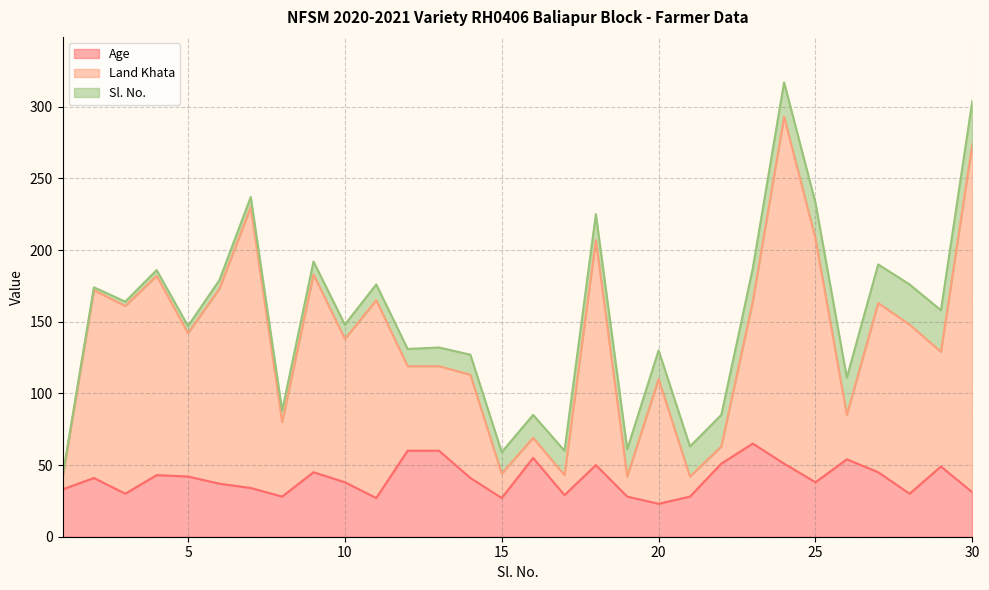

Is it true that Land Khata equals 91 at 22?

False